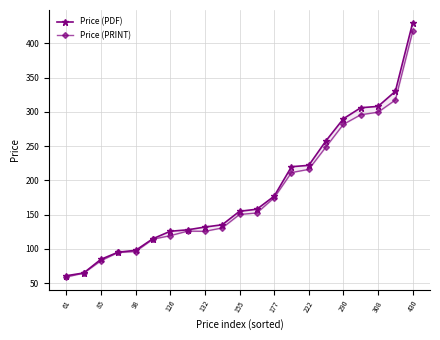

Which series has the widest spread of values?

Price (PDF)